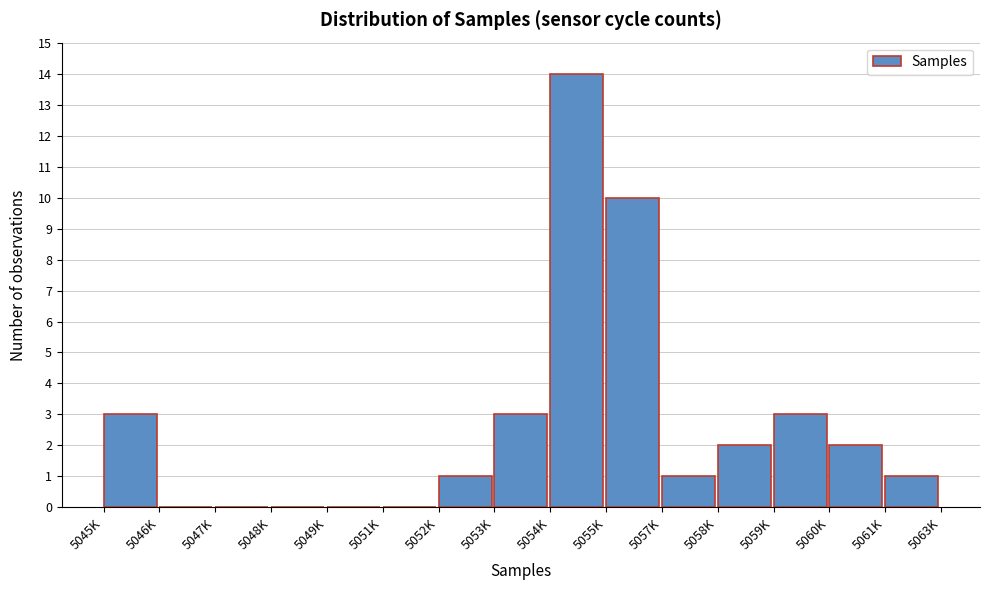

Reading left to right, list all the values displayed in this chart.

5045K=3	5046K=0	5047K=0	5048K=0	5049K=0	5051K=0	5052K=1	5053K=3	5054K=14	5055K=10	5057K=1	5058K=2	5059K=3	5060K=2	5061K=1